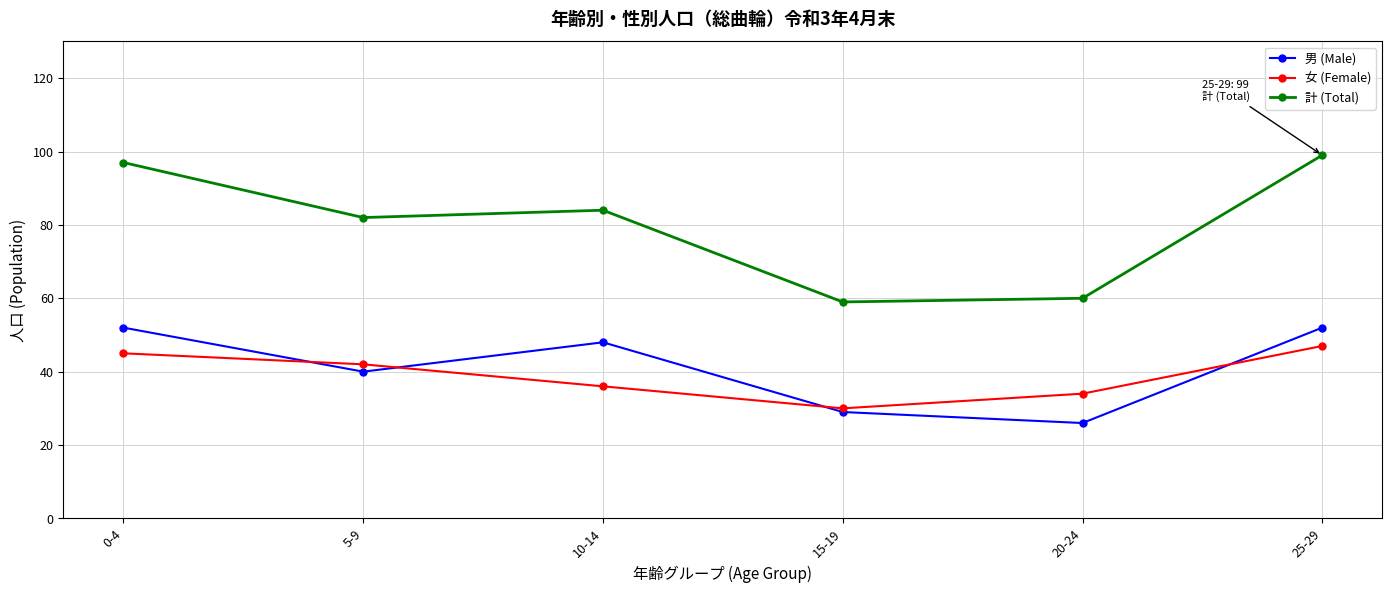

The value of 計 (Total) at 10-14 is 58. True or false?

False